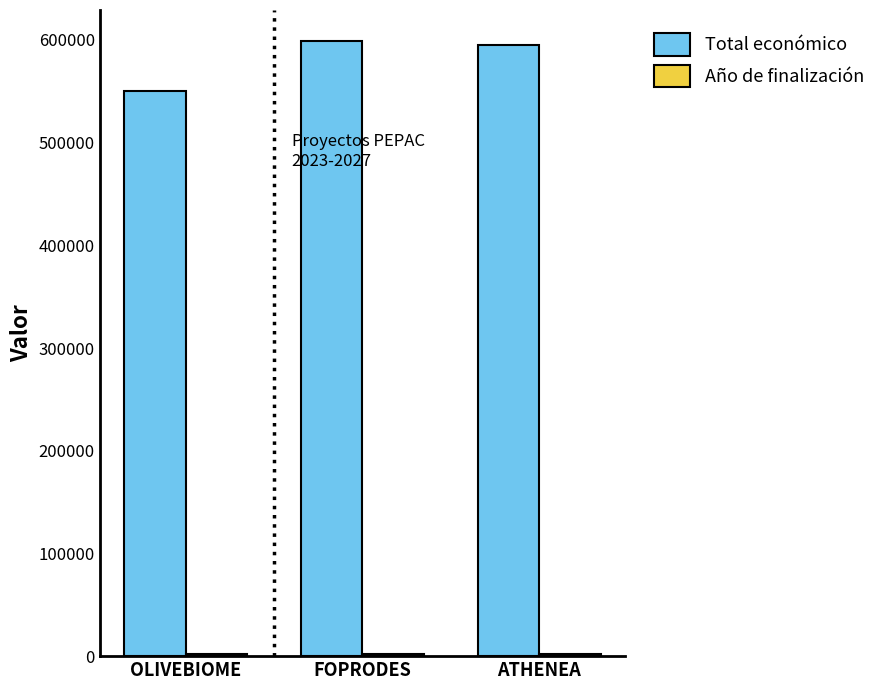

How many distinct data groups are displayed?

2